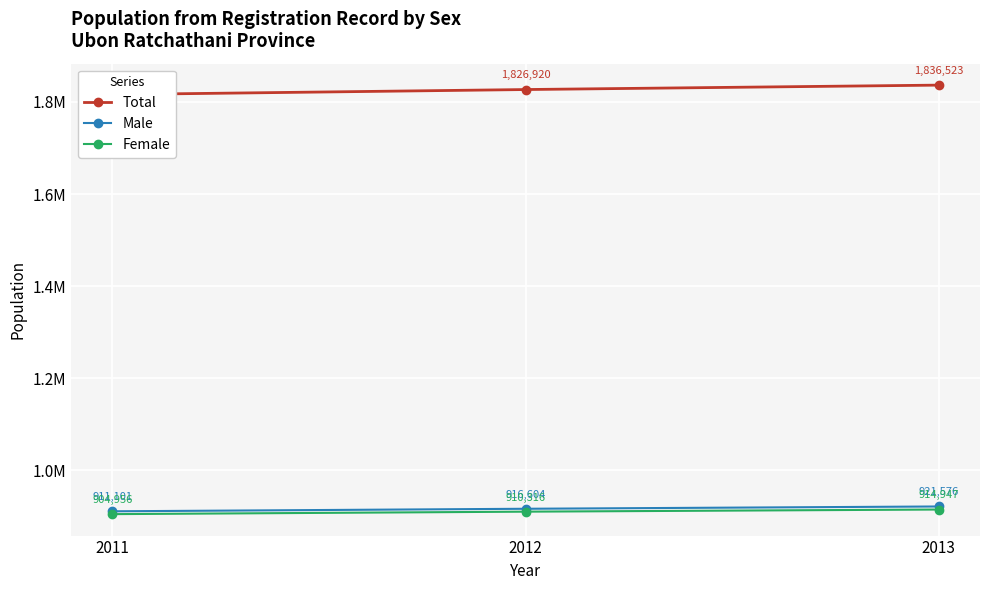

Is this an area chart (filled region under the line)?

No